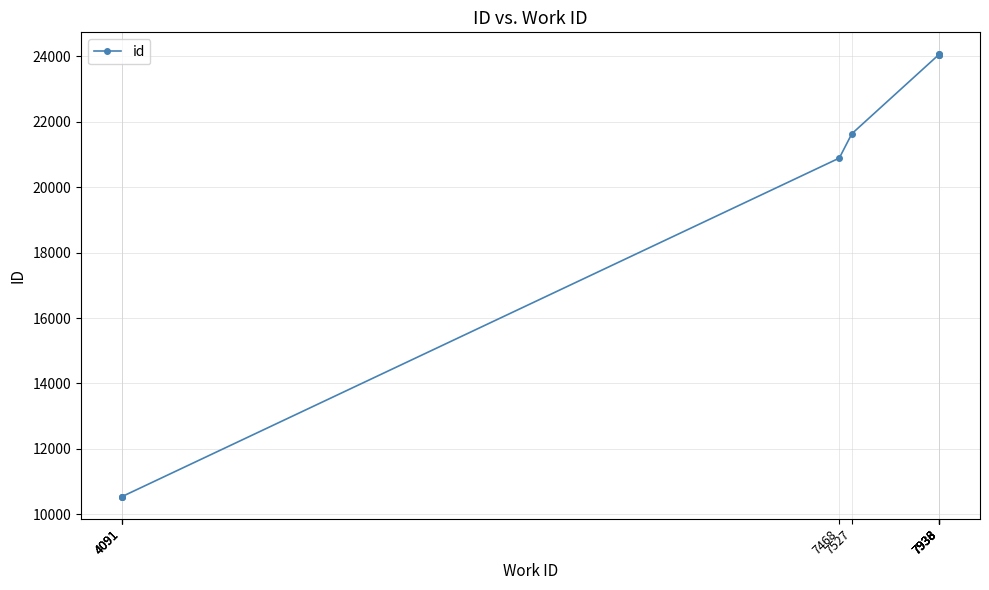

Between 7938 and 7938, which is larger?

7938